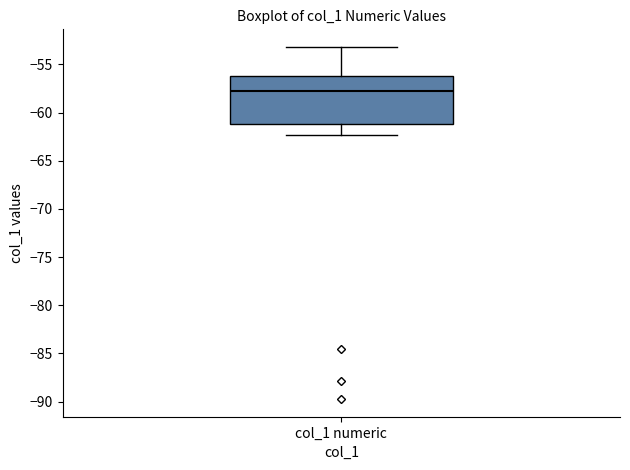

Where is the upper edge of the box for col_1 numeric on the y-axis? The values are not printed on the chart, so give them approximately, as read against the axis.

-56.0